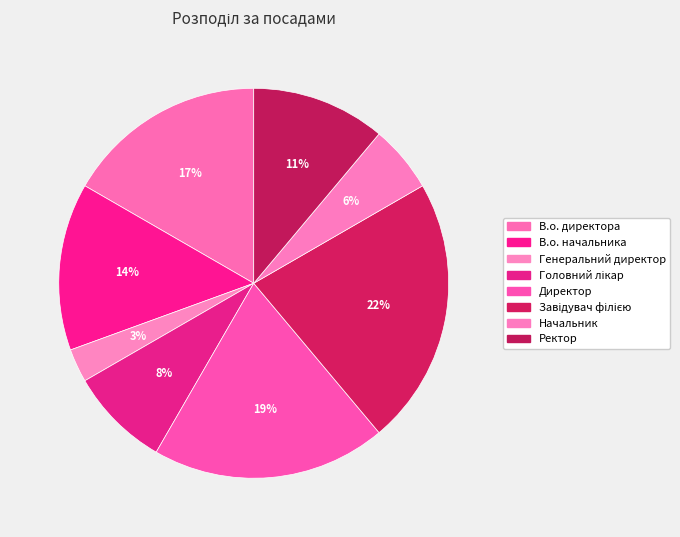

How much of the chart is everything except В.о. директора?

83.3%